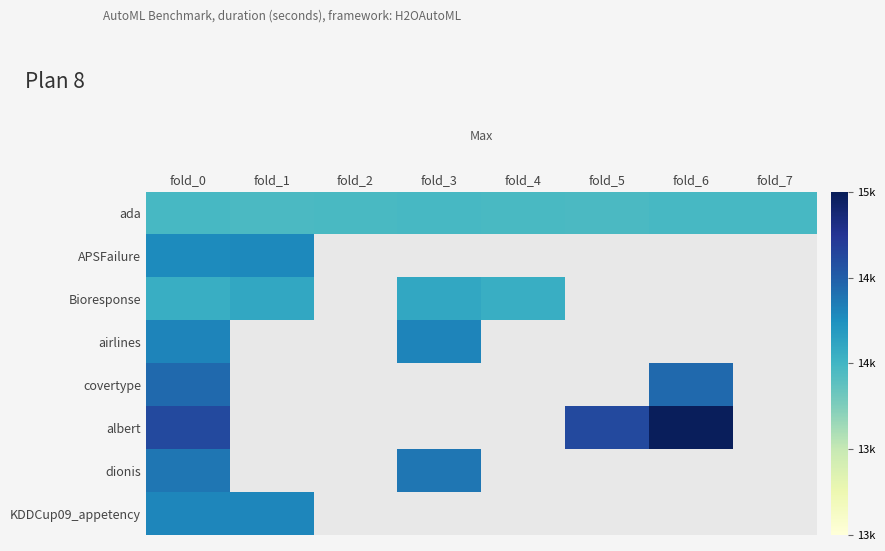

How many values in KDDCup09_appetency are above zero?

2